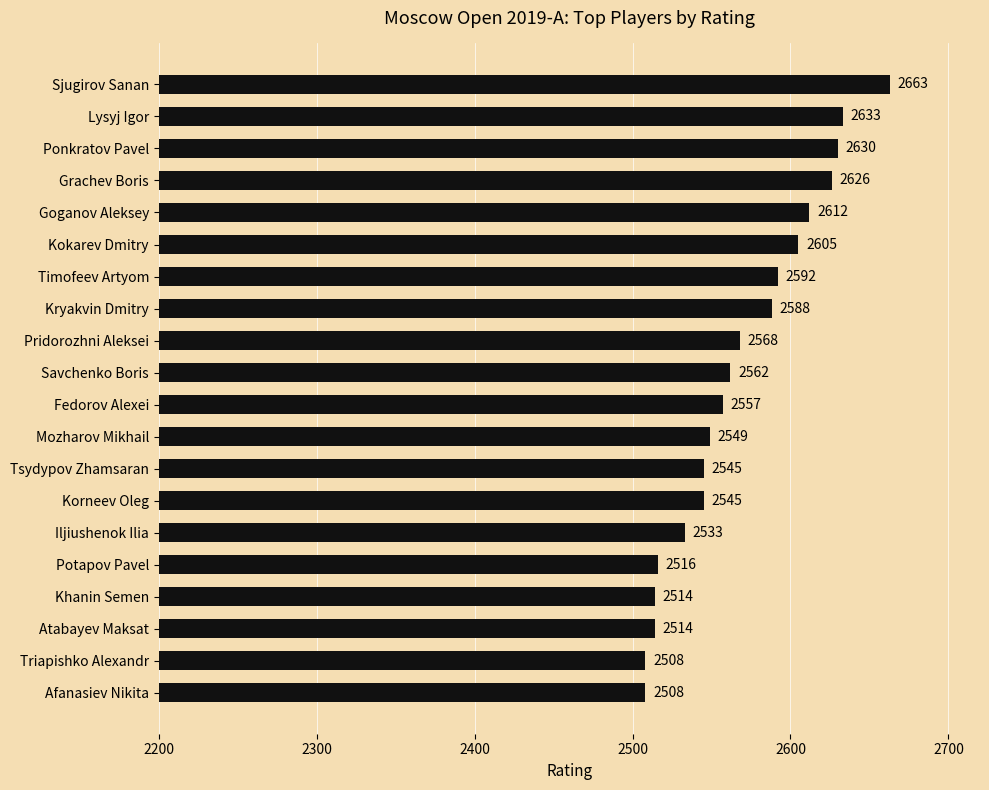

How many distinct data groups are displayed?

1